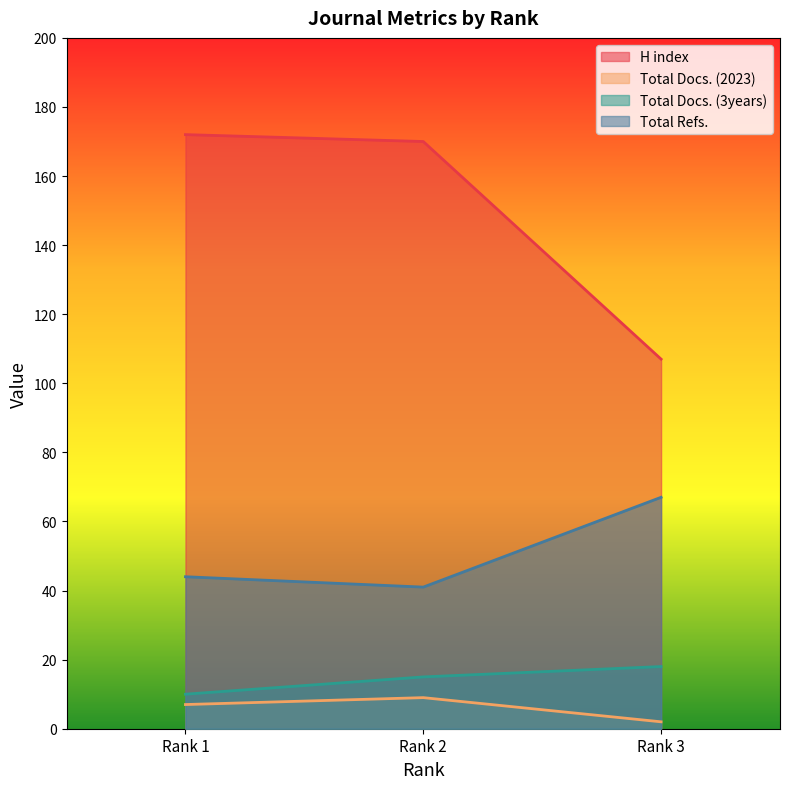

Is the value of Total Docs. (2023) at Rank 2 greater than the value of Total Refs. at Rank 1?

No